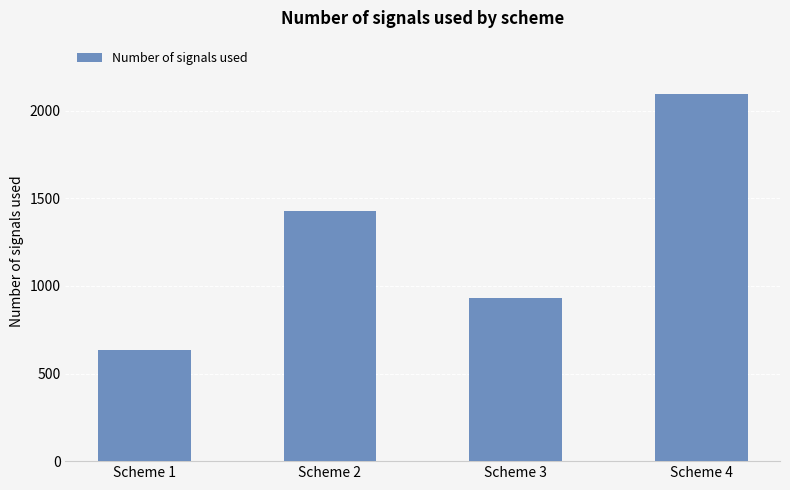

What is the sum of the values at Scheme 2 and Scheme 3?

2359